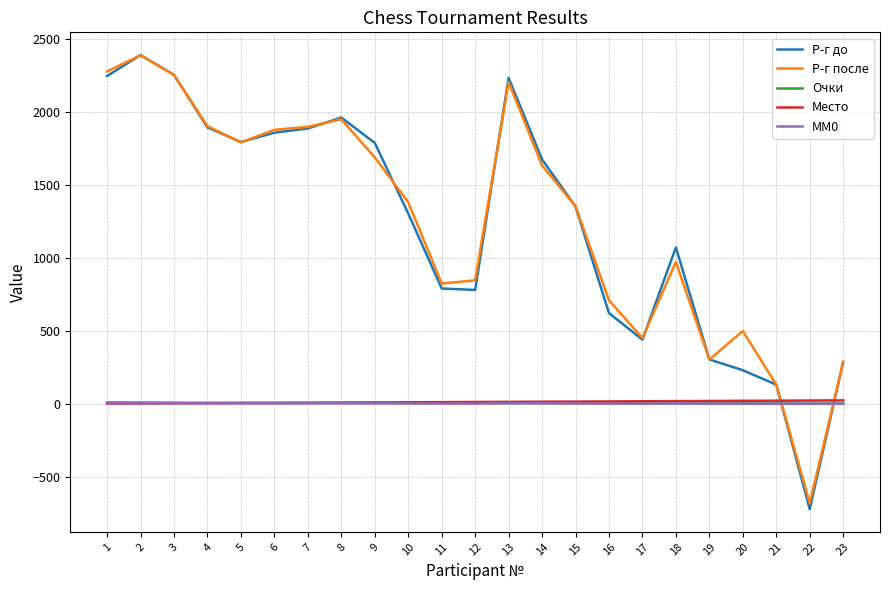

Is the value of Очки at 4 greater than the value of Р-г до at 1?

No